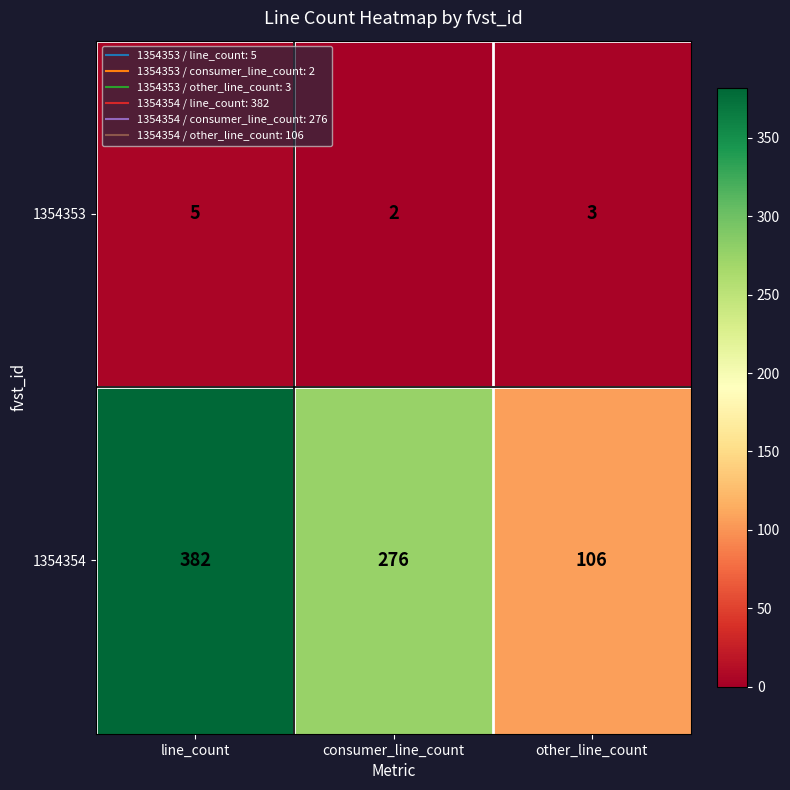

What is the minimum value for 1354354?

106